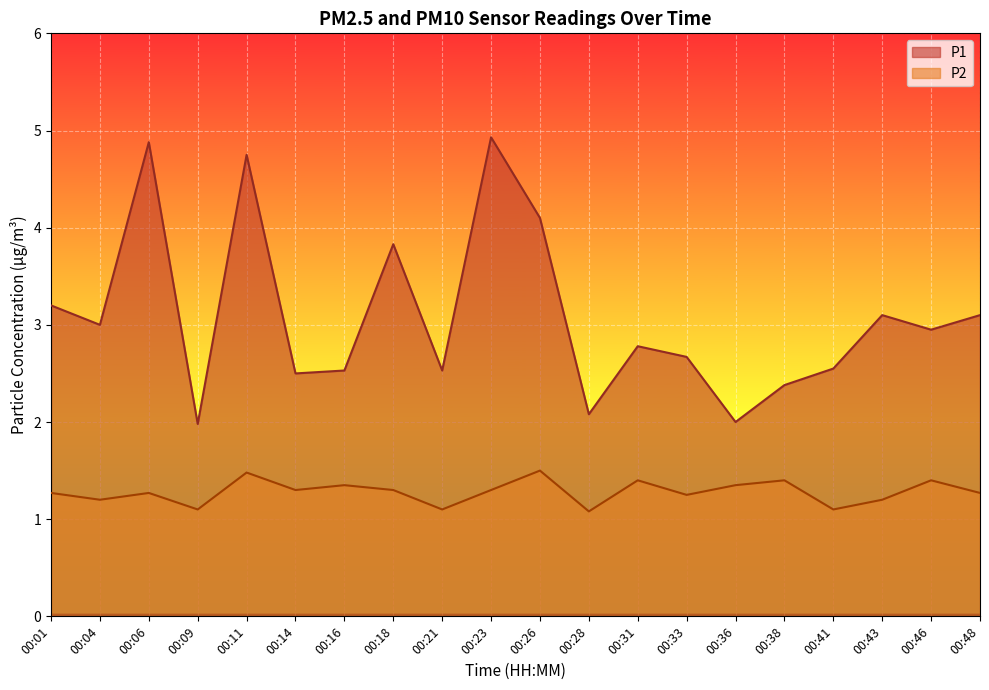

Which series has the largest total across all categories?

P1